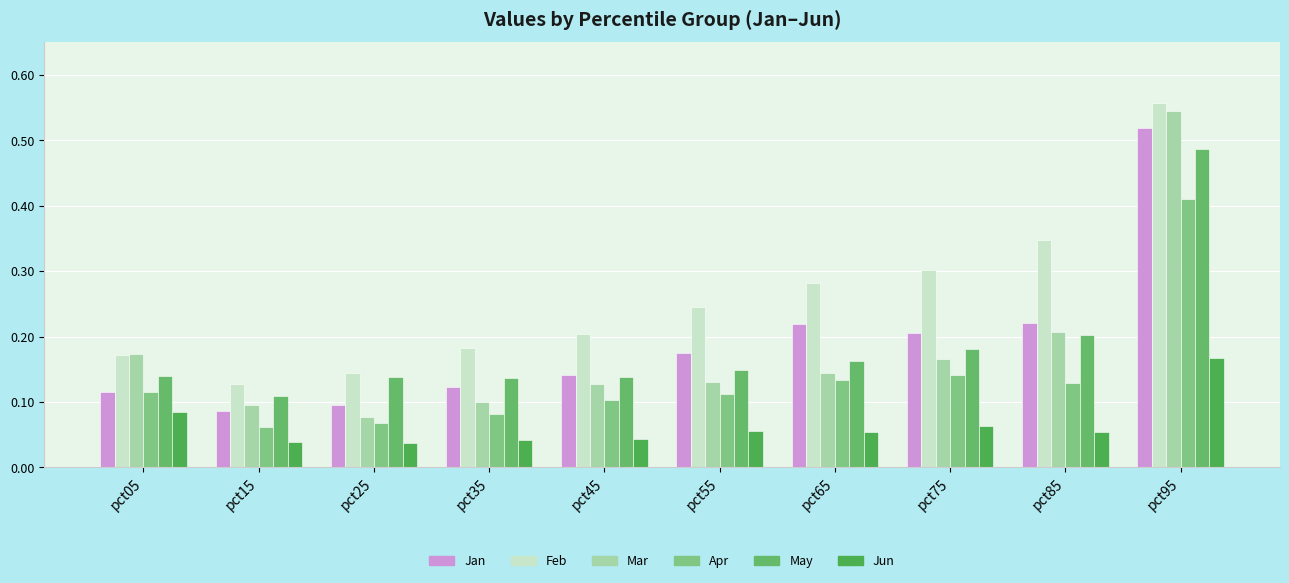

Which series has the largest total across all categories?

Feb